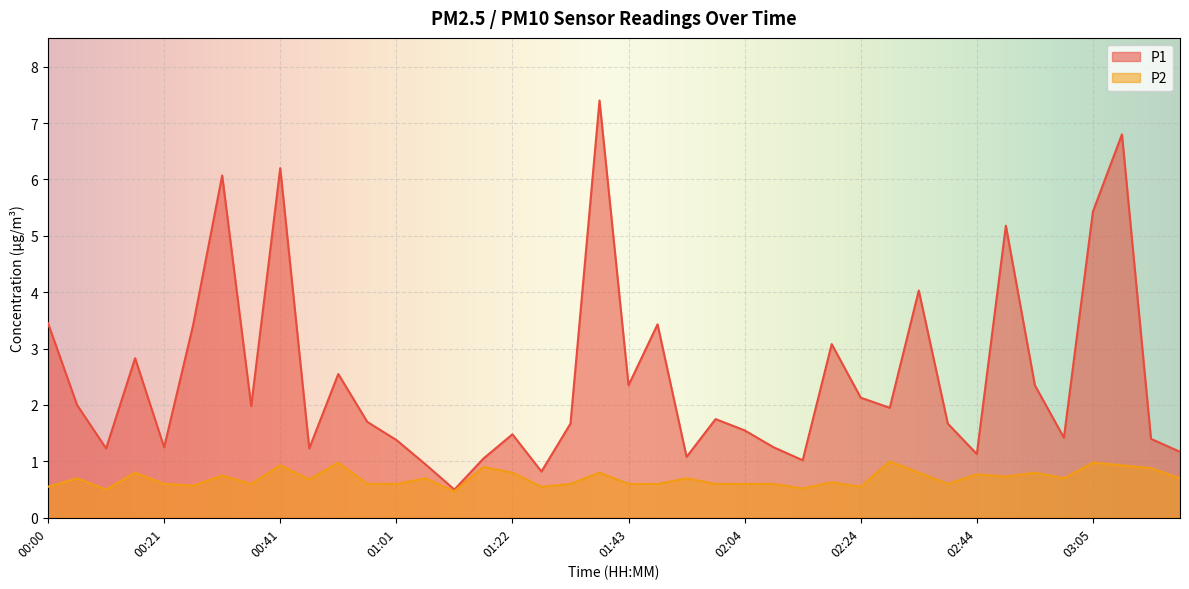

What is the smallest value displayed?

0.5